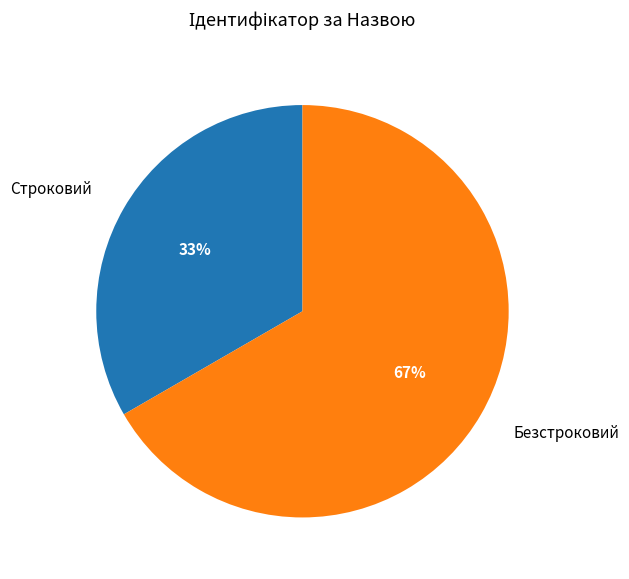

Does Безстроковий account for over 50% of the chart?

Yes